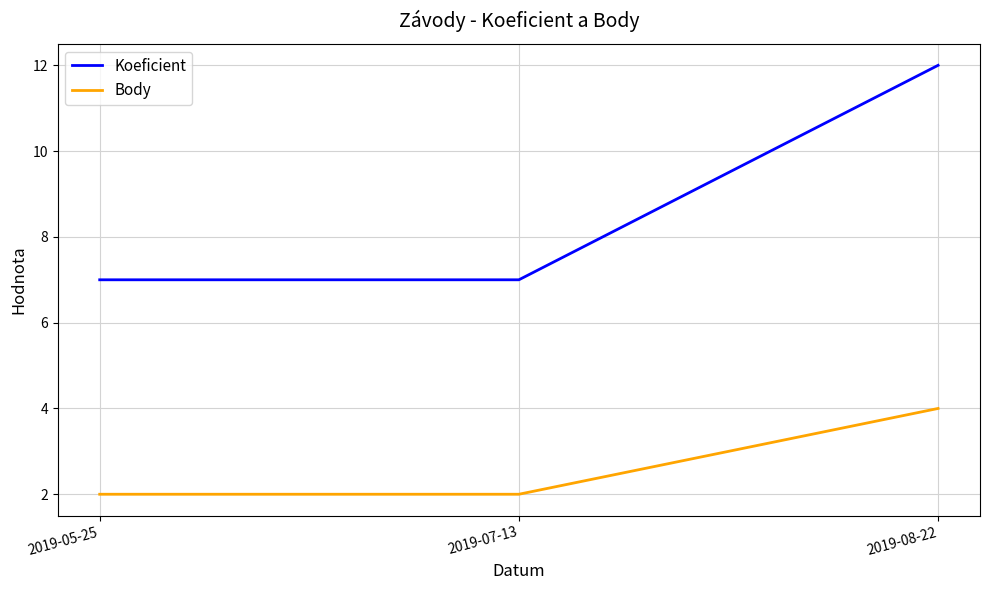

List the series in order of their overall mean, highest first.

Koeficient, Body